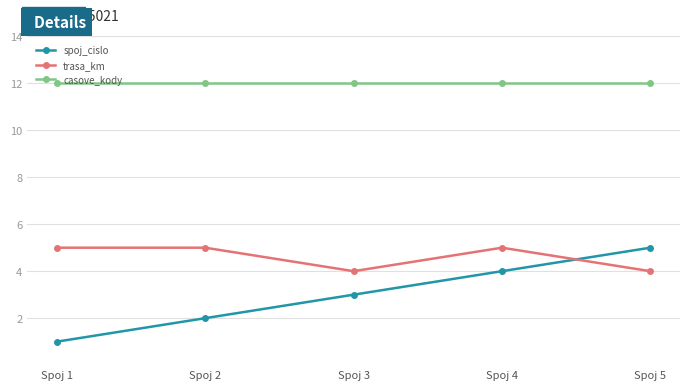

Where is spoj_cislo nearest to the value 3?

Spoj 3